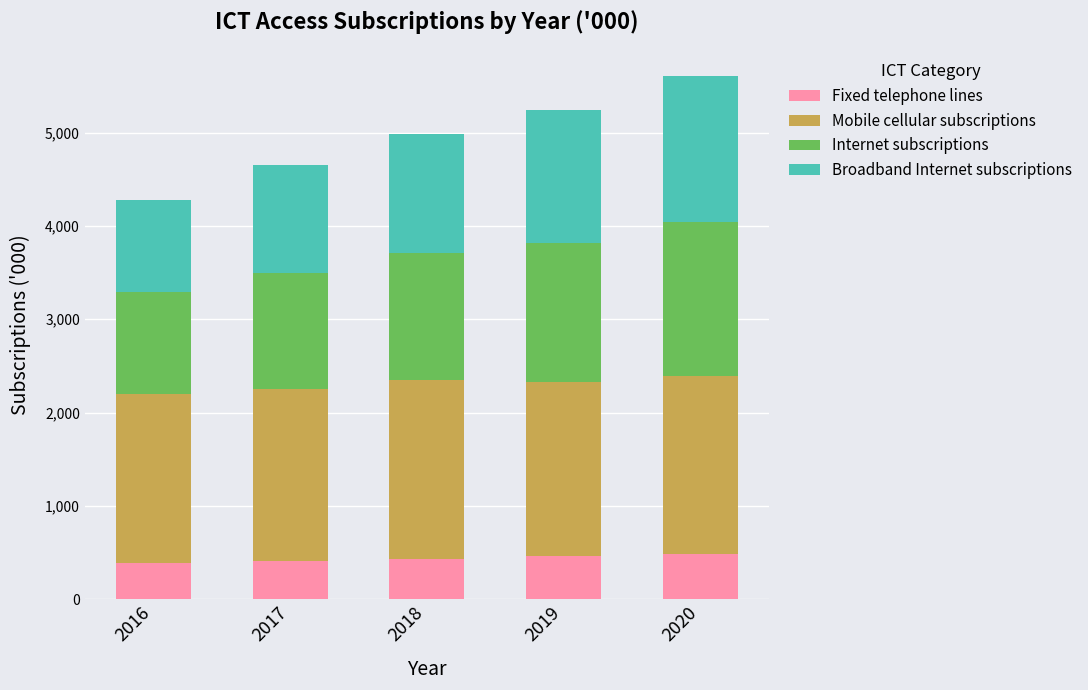

What is the highest value of the Fixed telephone lines series?

478.7